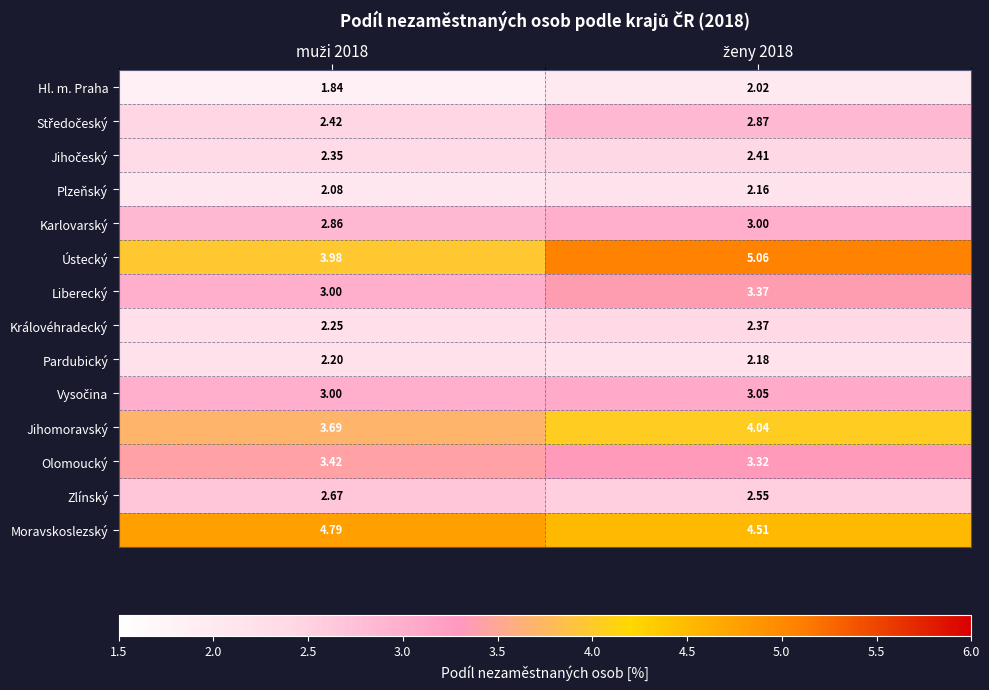

How many distinct data groups are displayed?

14